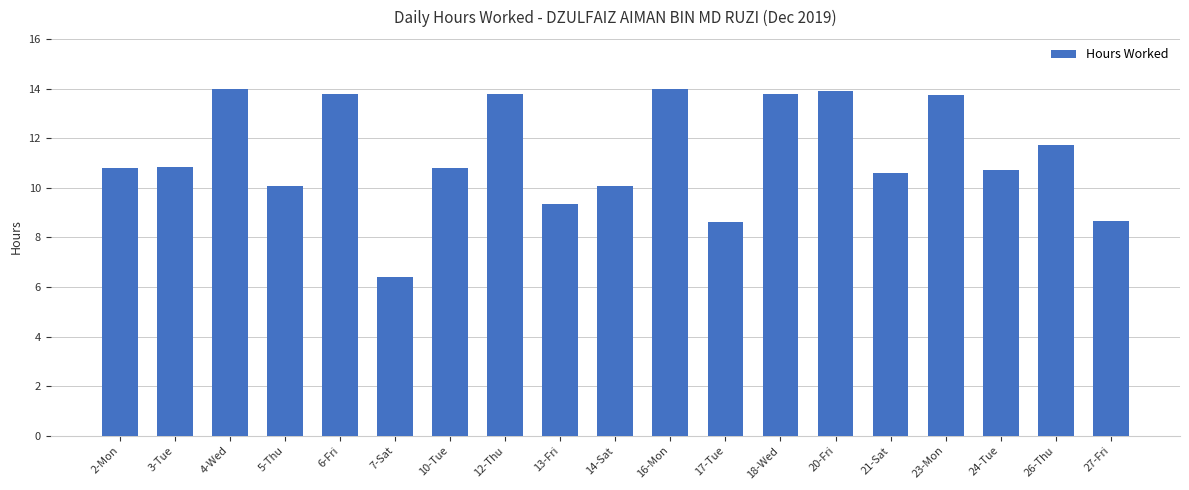

What is the label of the 12th bar from the left?

17-Tue